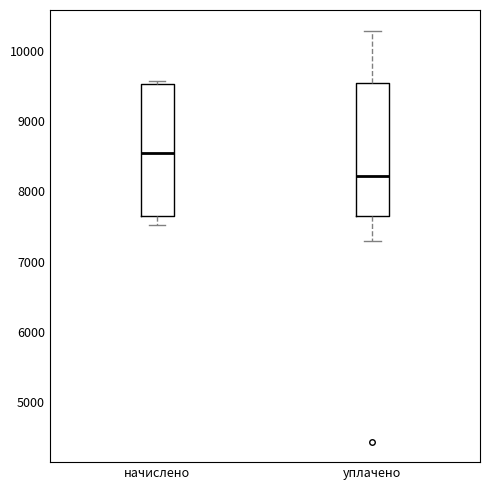

Reading left to right, transcribe this box plot: for each box, give where its median line is, the range the box spans, and where its two whiskers end, as read against the y-axis. The values are not printed on the chart, so give them approximately, as read against the axis.

начислено: median 8500, box 7600 to 9500, whiskers 7500 to 9600
уплачено: median 8200, box 7600 to 9500, whiskers 7300 to 10300